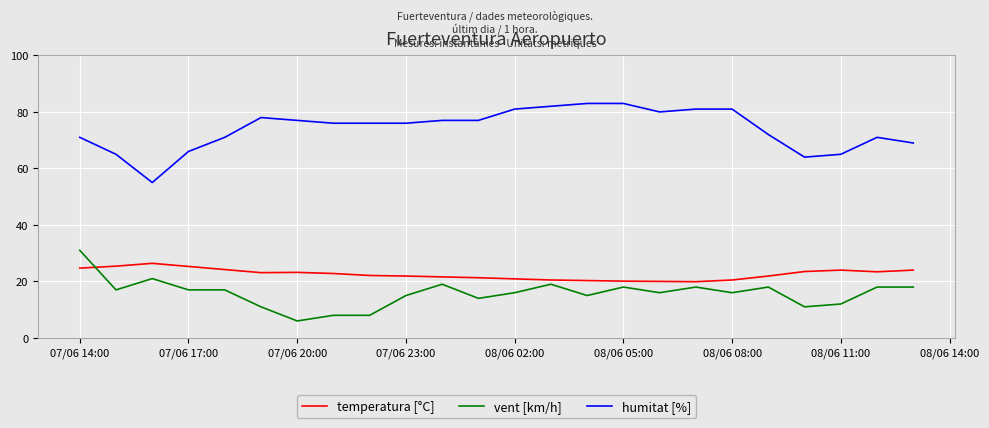

What is the lowest value of the temperatura [°C] series?

19.9